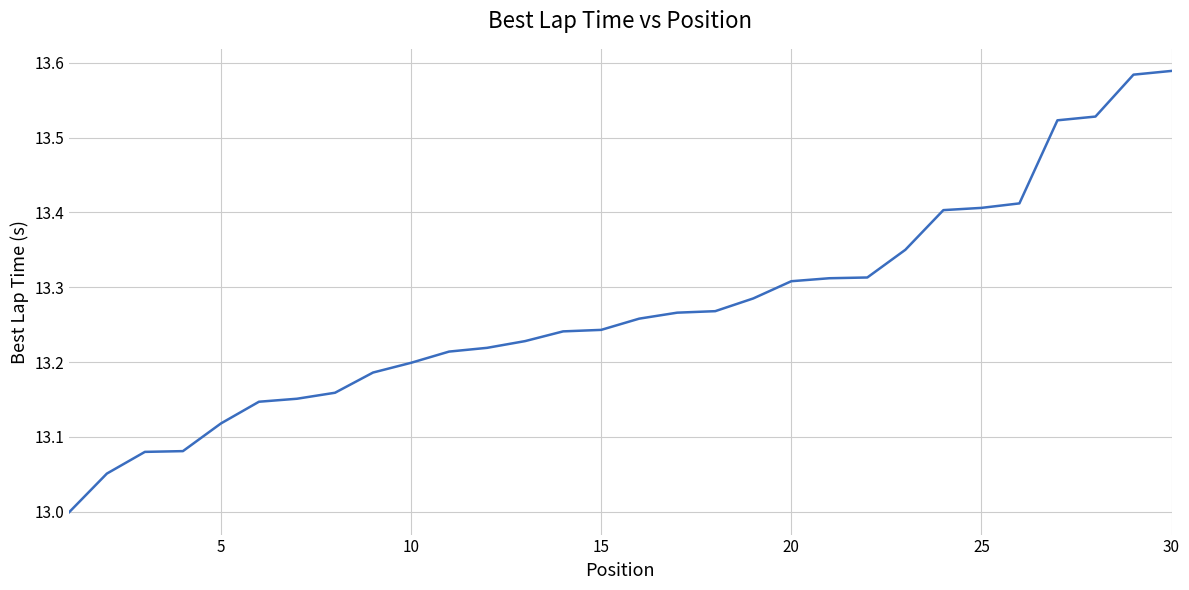

Count the number of categories in the chart.

30